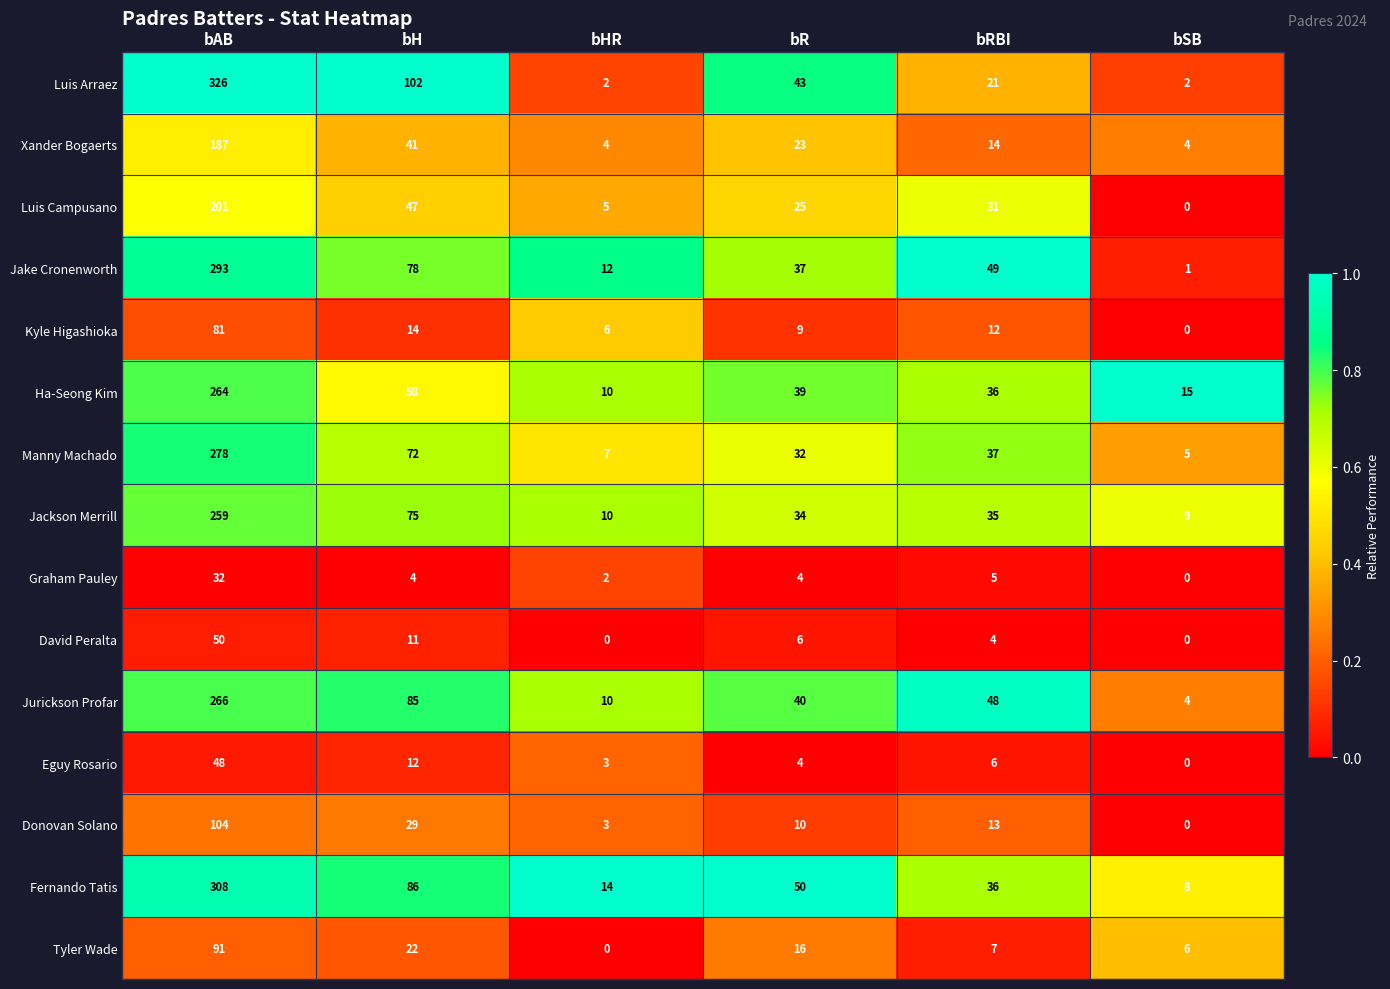

Which series changed the most between bHR and bSB?

Jake Cronenworth